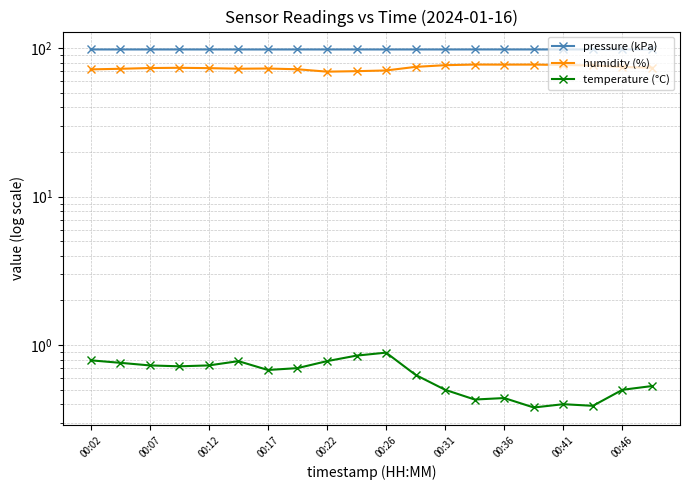

What is the smallest value displayed?

0.4